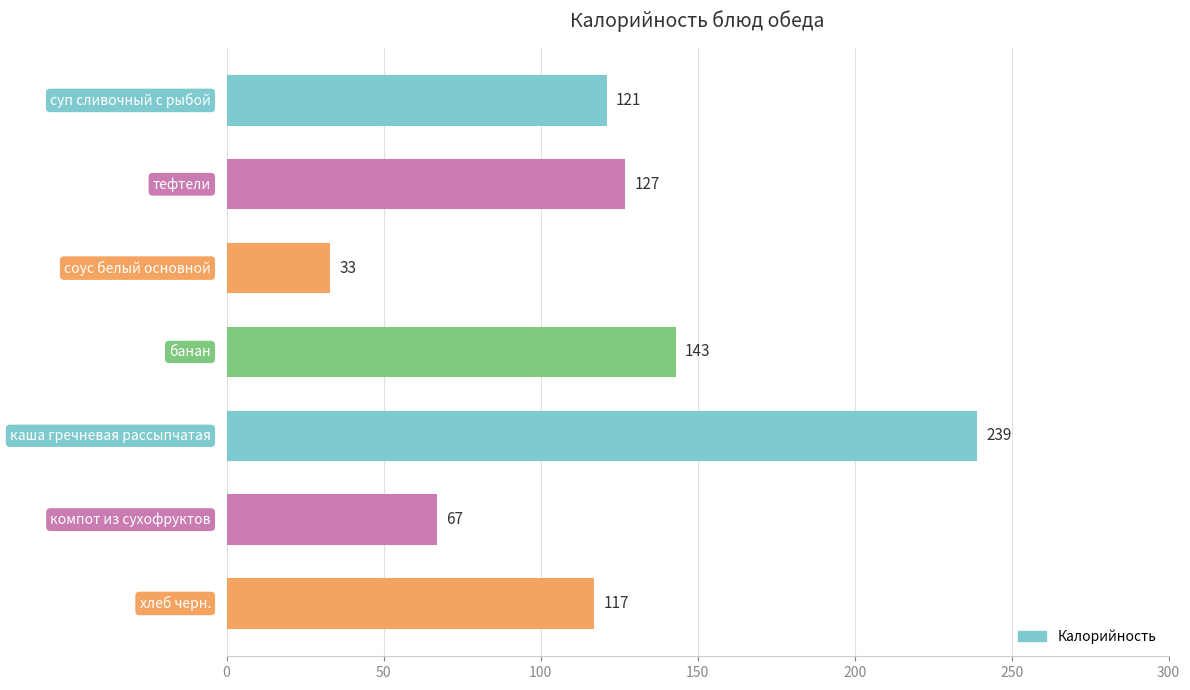

Reading top to bottom, list all the values displayed in this chart.

121	127	33	143	239	67	117